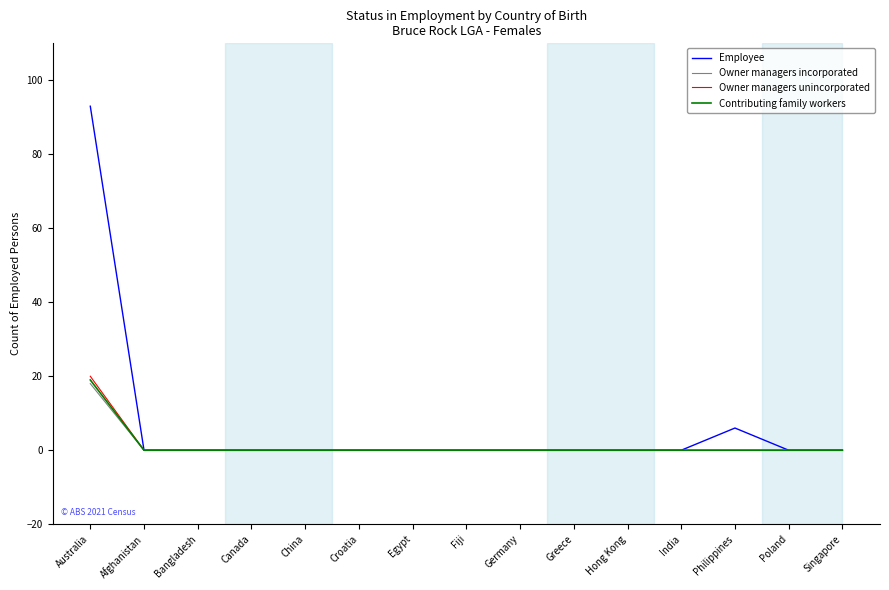

Reading left to right, transcribe all the data shown in this chart.

Employee: 93	0	0	0	0	0	0	0	0	0	0	0	6	0	0
Owner managers incorporated: 18	0	0	0	0	0	0	0	0	0	0	0	0	0	0
Owner managers unincorporated: 20	0	0	0	0	0	0	0	0	0	0	0	0	0	0
Contributing family workers: 19	0	0	0	0	0	0	0	0	0	0	0	0	0	0